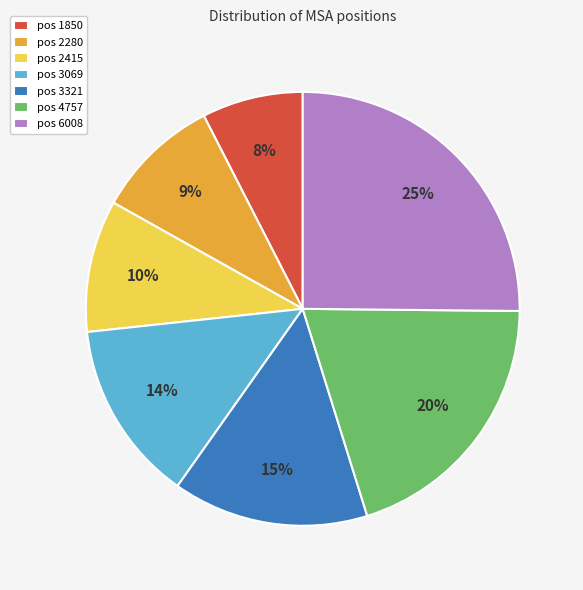

Which has a higher value, pos 2415 or pos 3069?

pos 3069